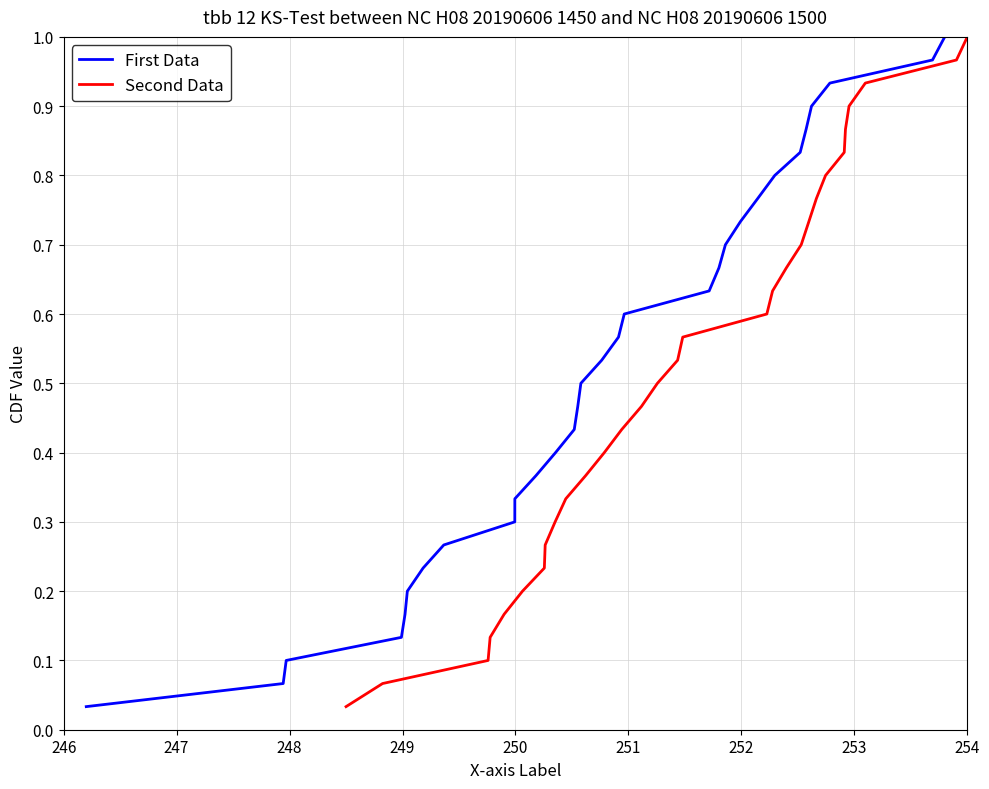

Reading left to right, transcribe all the data shown in this chart.

First Data: 0.0	0.1	0.1	0.1	0.2	0.2	0.2	0.3	0.3	0.3	0.4	0.4	0.4	0.5	0.5	0.5	0.6	0.6	0.6	0.7	0.7	0.7	0.8	0.8	0.8	0.9	0.9	0.9	1.0	1.0
Second Data: 0.0	0.1	0.1	0.1	0.2	0.2	0.2	0.3	0.3	0.3	0.4	0.4	0.4	0.5	0.5	0.5	0.6	0.6	0.6	0.7	0.7	0.7	0.8	0.8	0.8	0.9	0.9	0.9	1.0	1.0